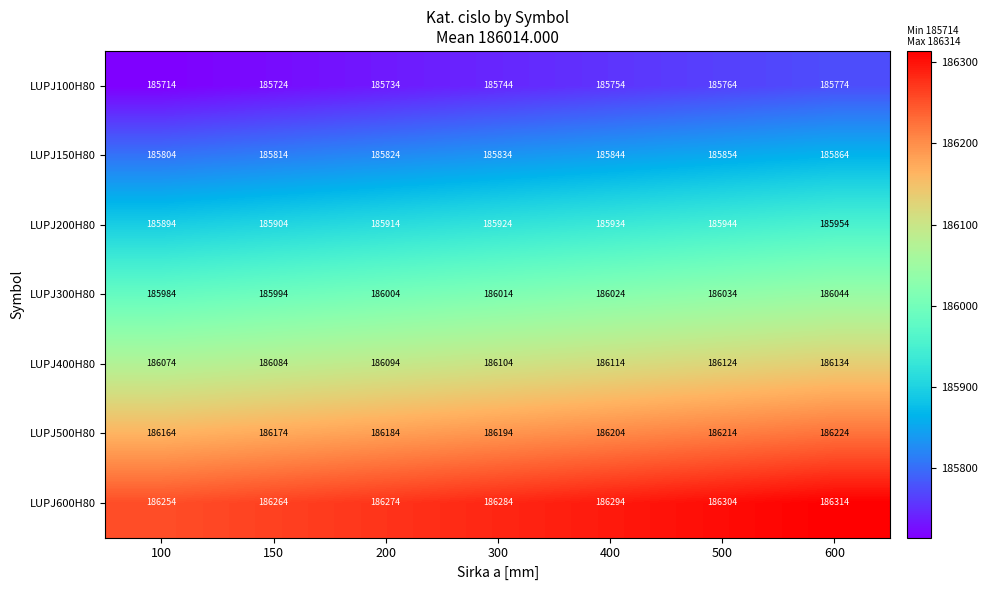

Which category has the highest value in the LUPJ600H80 series?

600